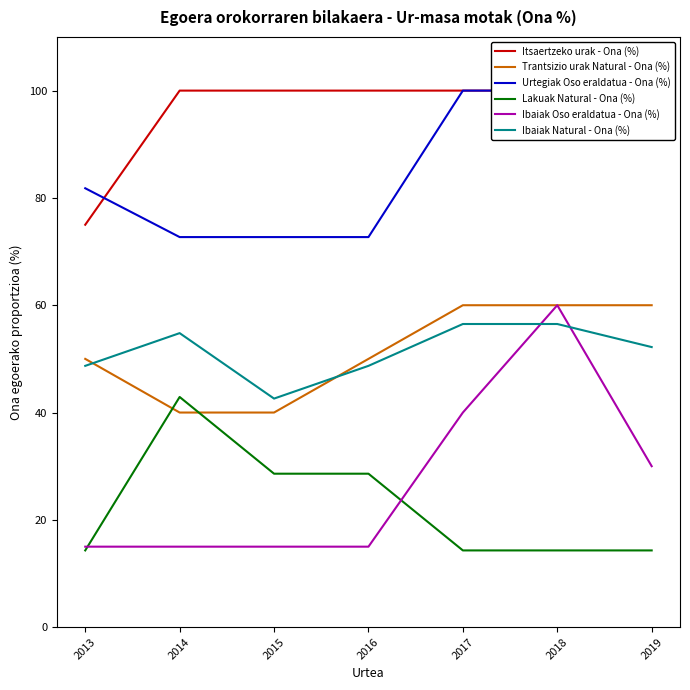

List the series in order of their peak value, highest first.

Itsaertzeko urak - Ona (%), Urtegiak Oso eraldatua - Ona (%), Trantsizio urak Natural - Ona (%), Ibaiak Oso eraldatua - Ona (%), Ibaiak Natural - Ona (%), Lakuak Natural - Ona (%)